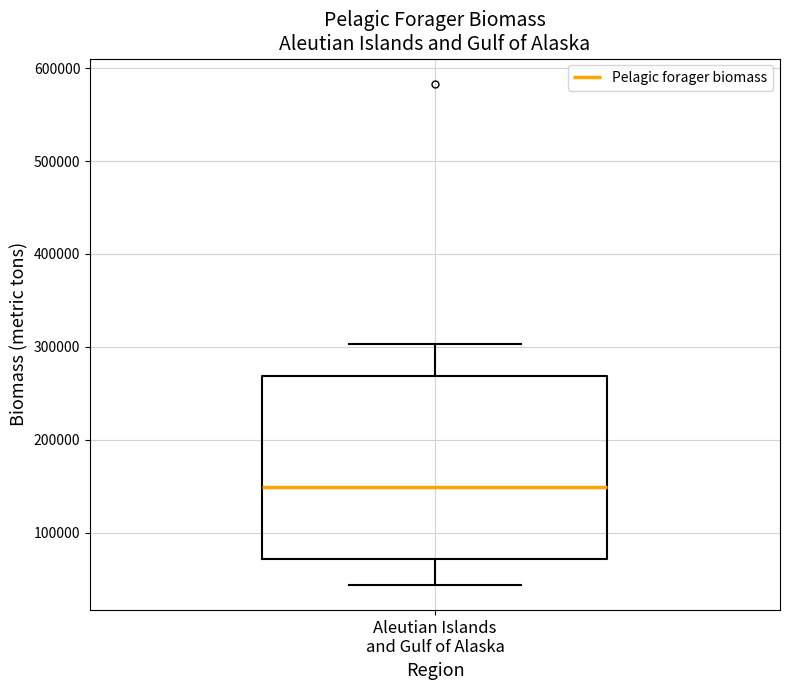

Transcribe this box plot: give where the median line is, the range the box spans, and where the two whiskers end, as read against the y-axis. The values are not printed on the chart, so give them approximately, as read against the axis.

median 150000, box 70000 to 270000, whiskers 40000 to 300000